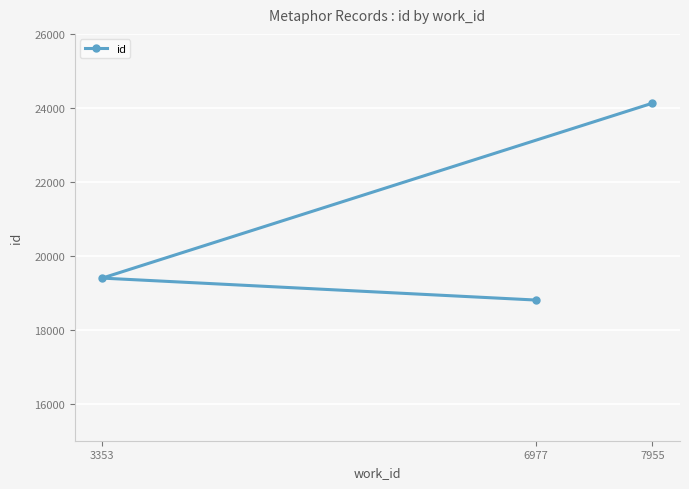

What is the value of the 1st point from the left?

19397